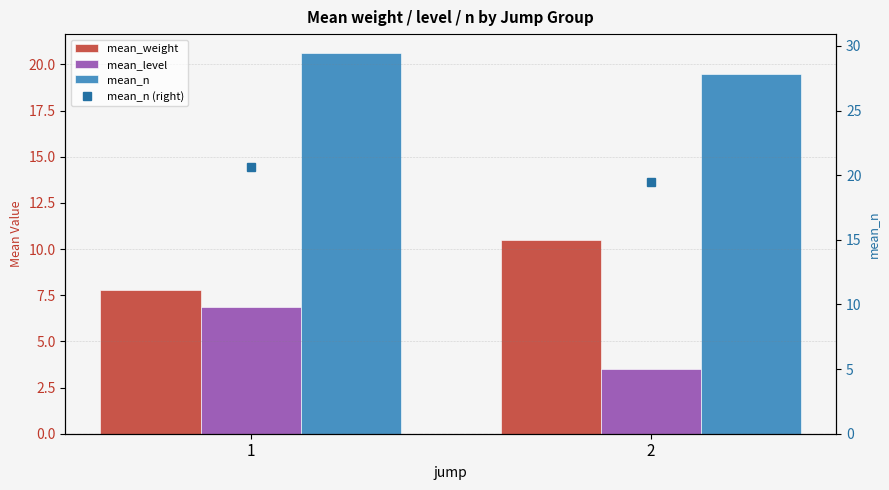

Between 2 and 1, which is larger?

2